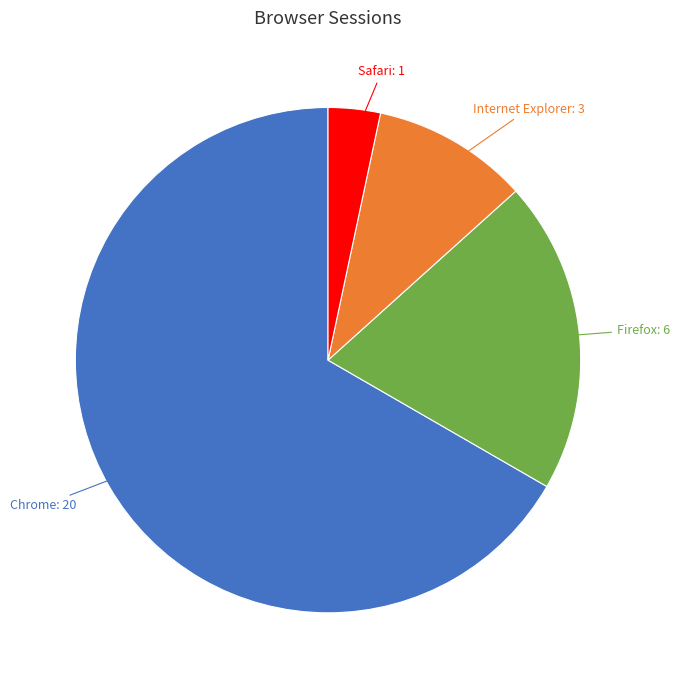

Combined, do Safari and Firefox account for over 50%?

No